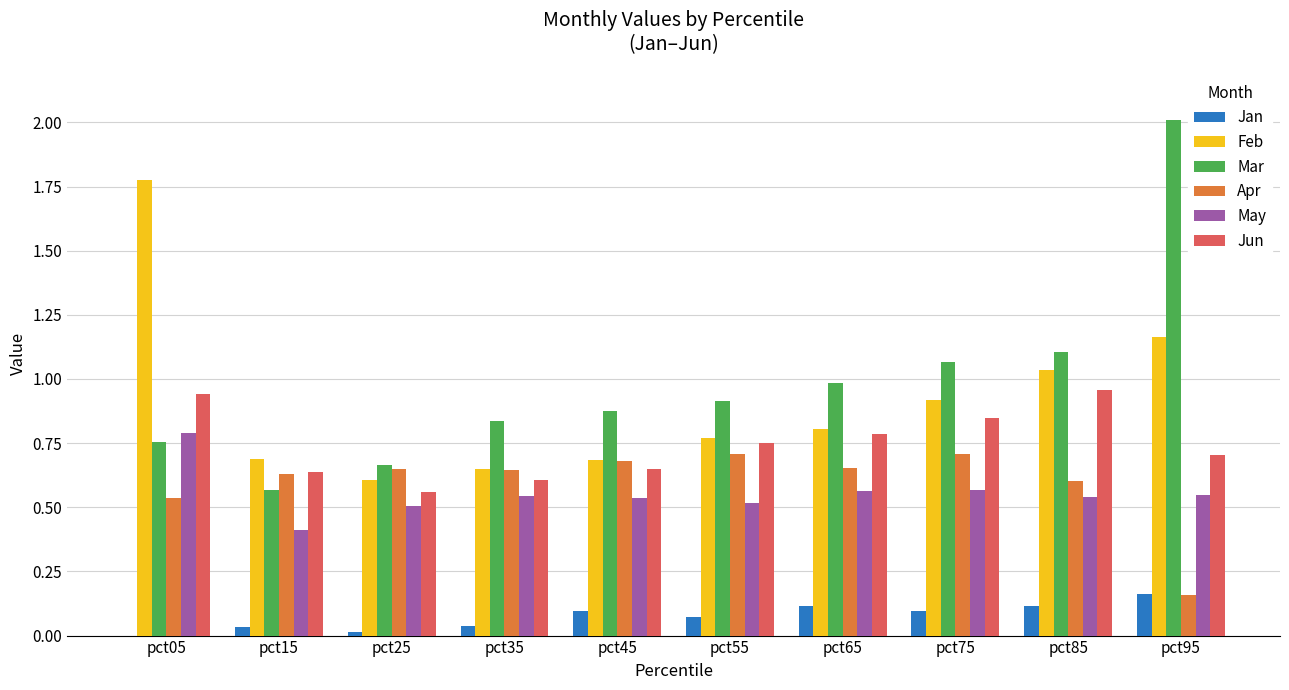

What is the sum of all Feb values?

9.1